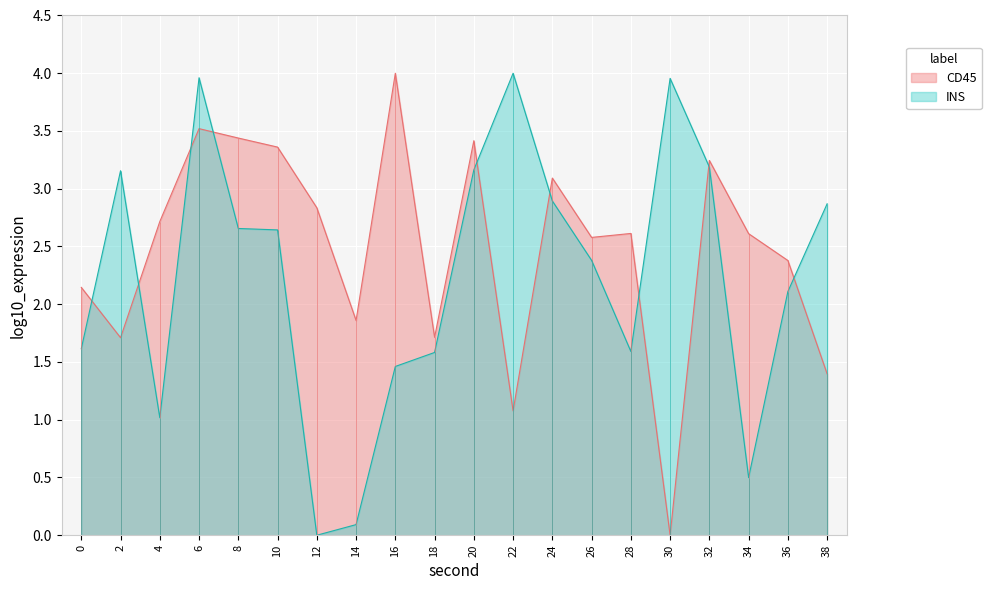

Which series has the largest range (max minus min)?

CD45